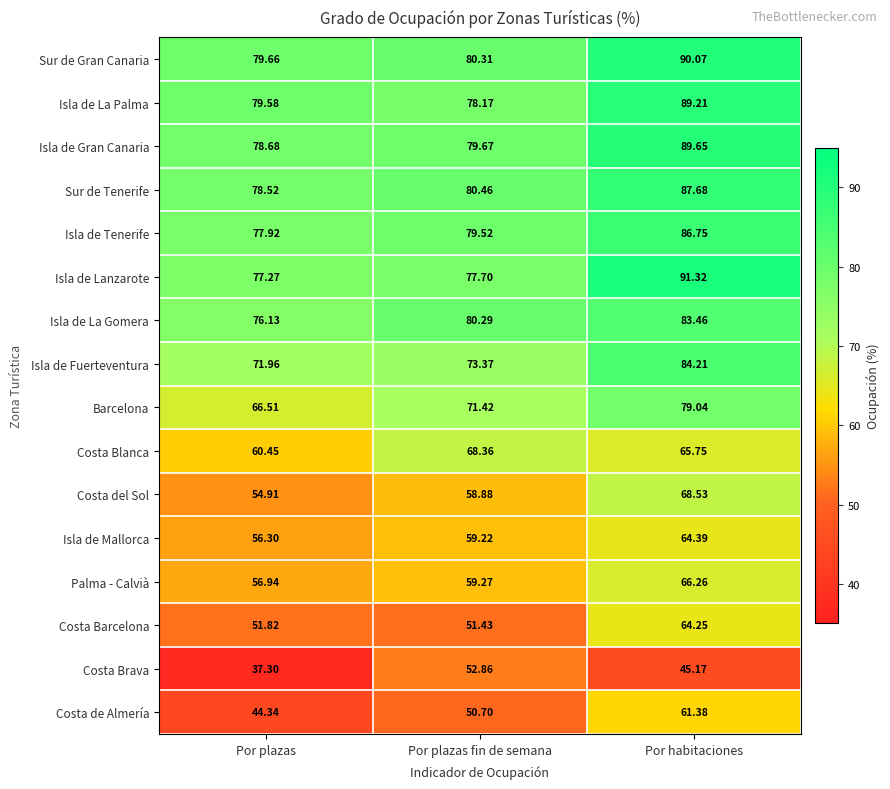

At Por plazas fin de semana, list the series in order from largest to smallest.

Sur de Tenerife, Sur de Gran Canaria, Isla de La Gomera, Isla de Gran Canaria, Isla de Tenerife, Isla de La Palma, Isla de Lanzarote, Isla de Fuerteventura, Barcelona, Costa Blanca, Palma - Calvià, Isla de Mallorca, Costa del Sol, Costa Brava, Costa Barcelona, Costa de Almería